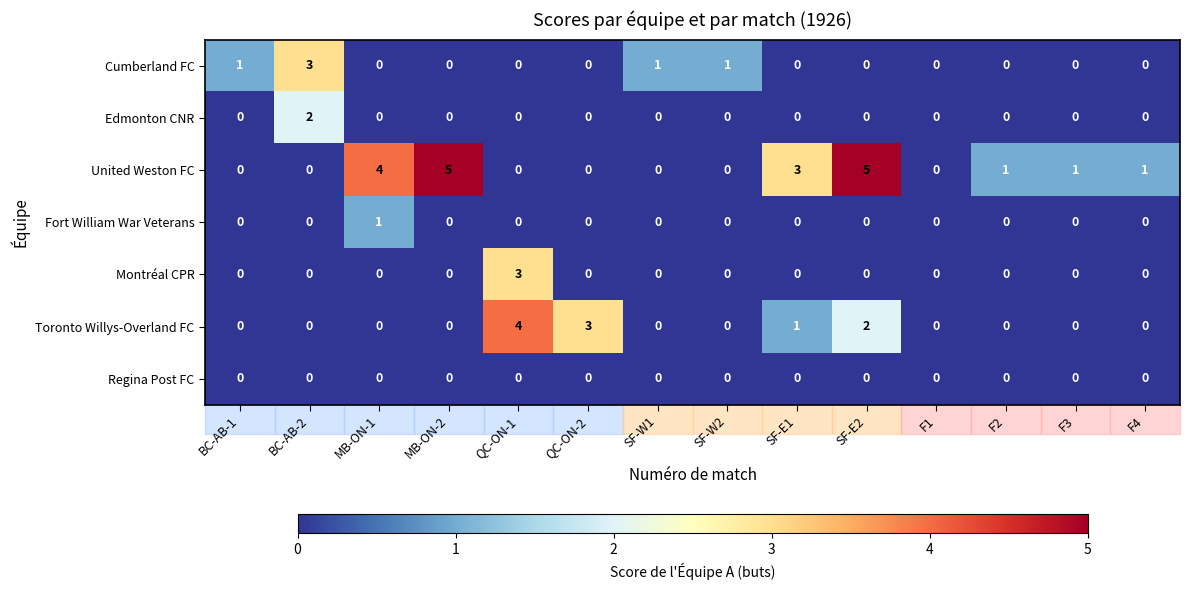

Between BC-AB-1 and F1, which series saw the biggest shift?

Cumberland FC